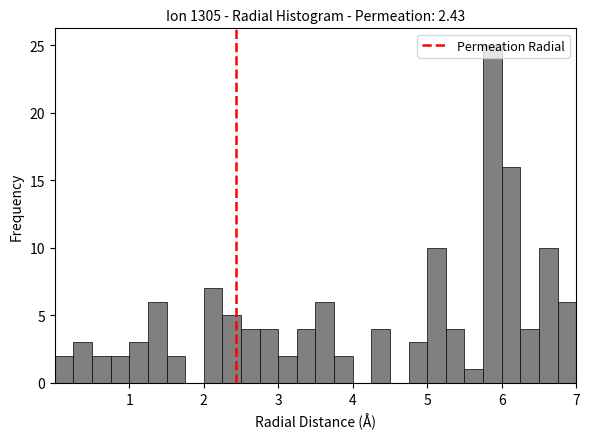

Read against the x-axis, roughly where is the centre of the tallest bar?

5.9